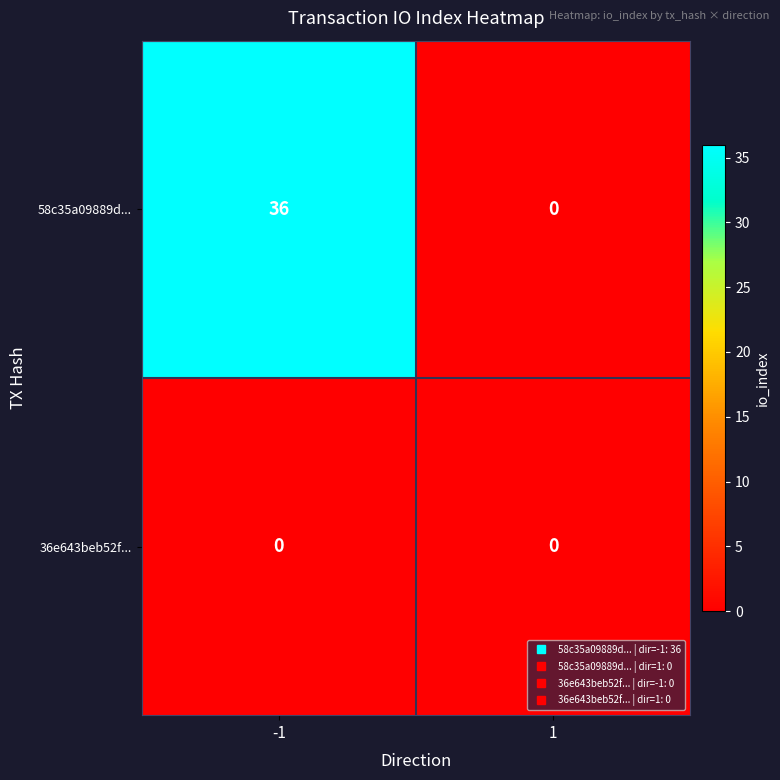

What is the sum of the 58c35a09889d... values at 1 and -1?

36